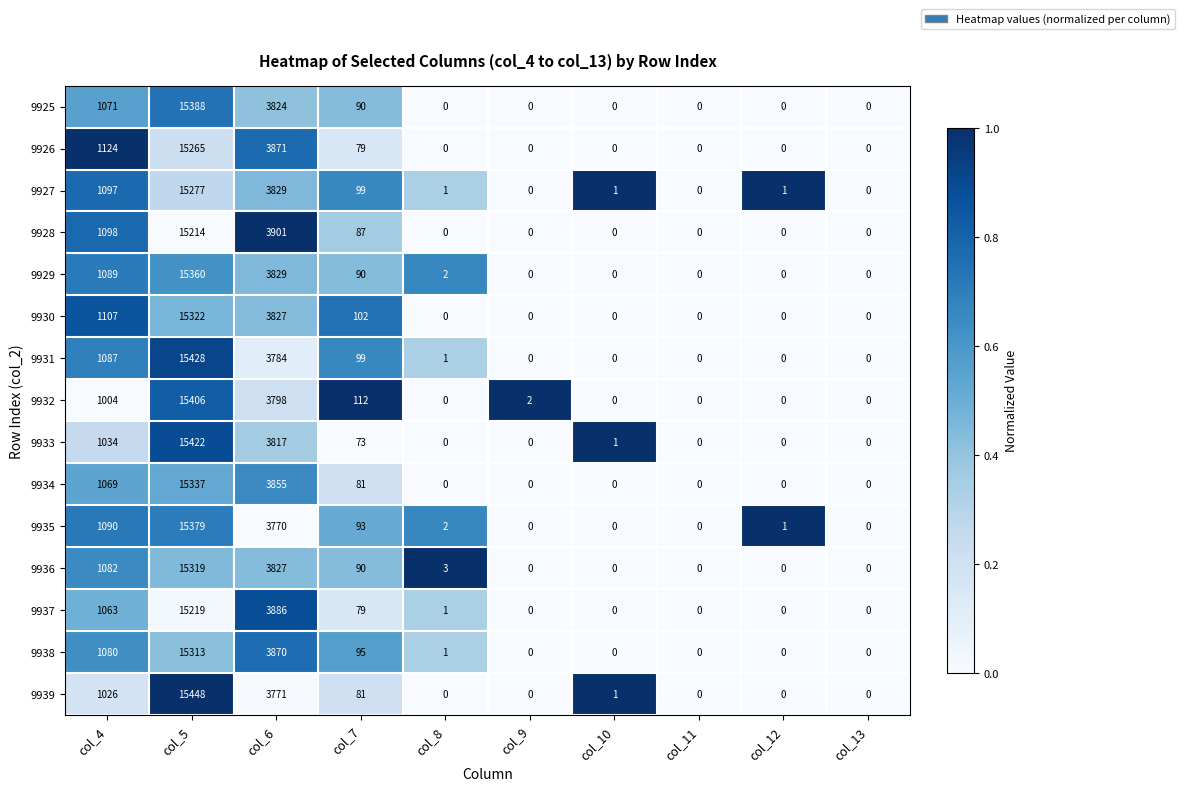

How many data points does each series have?

10